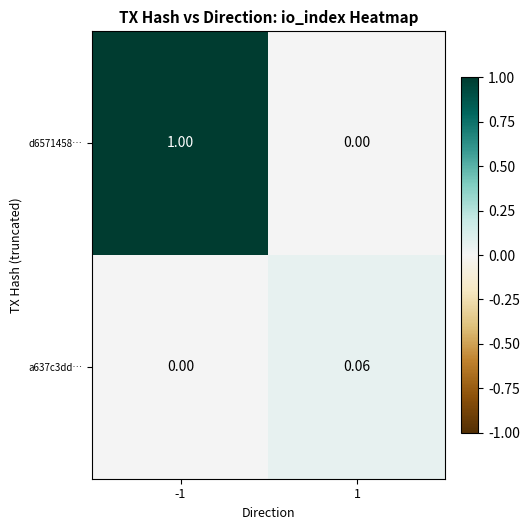

Is the value of d6571458… at -1 greater than the value of a637c3dd… at -1?

Yes